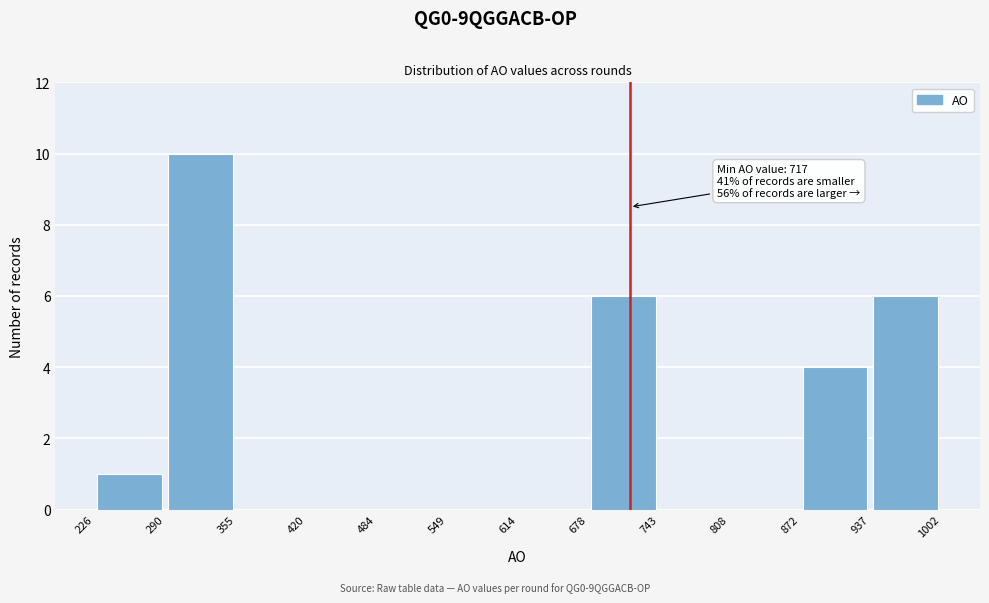

Which range on the x-axis has the tallest bar?

290 to 355